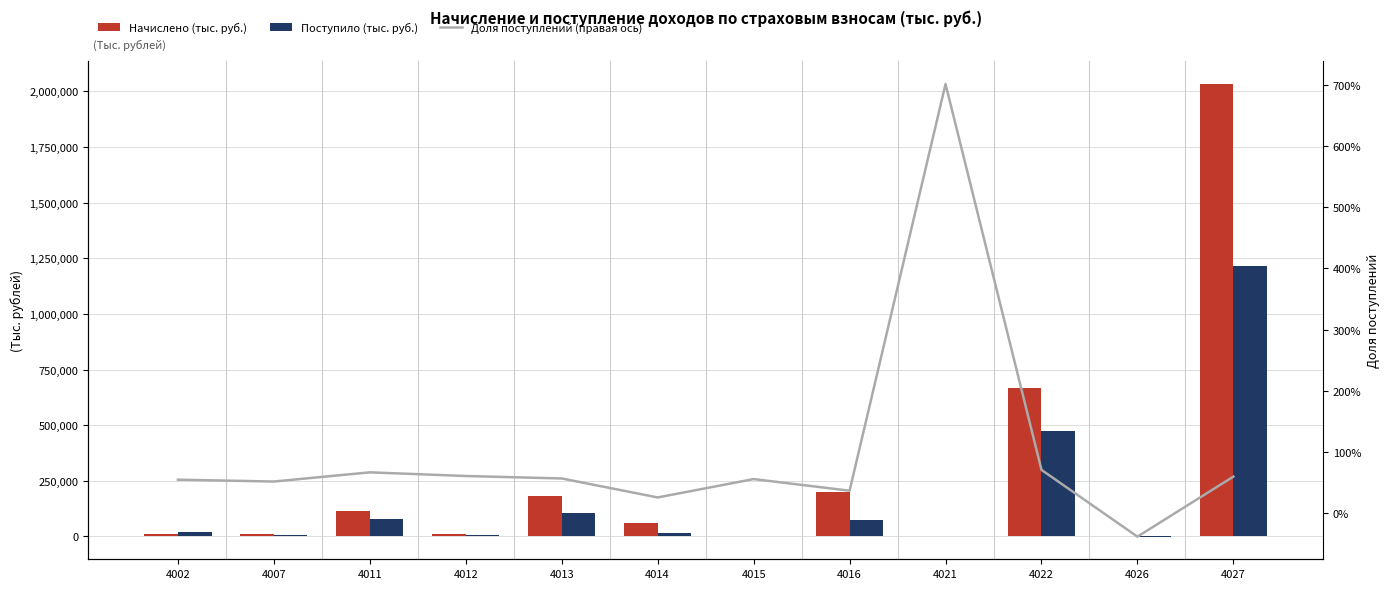

Which label corresponds to the largest value in the chart?

4027